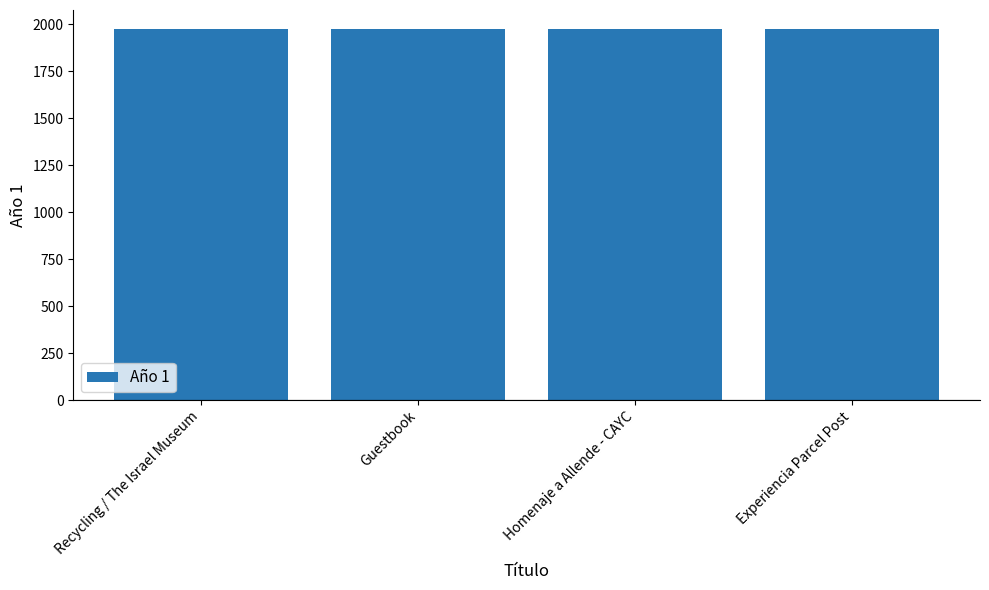

Approximately how many times larger is the value at Experiencia Parcel Post compared to Guestbook?

1.0